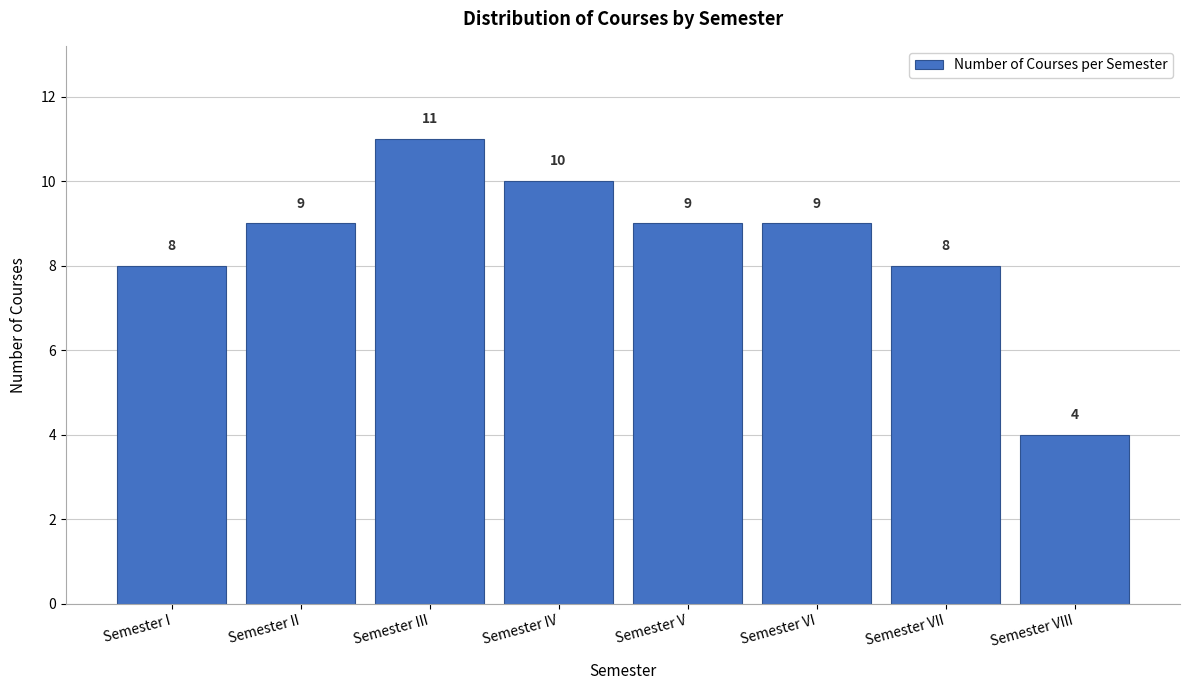

Reading left to right, list all the values displayed in this chart.

8	9	11	10	9	9	8	4